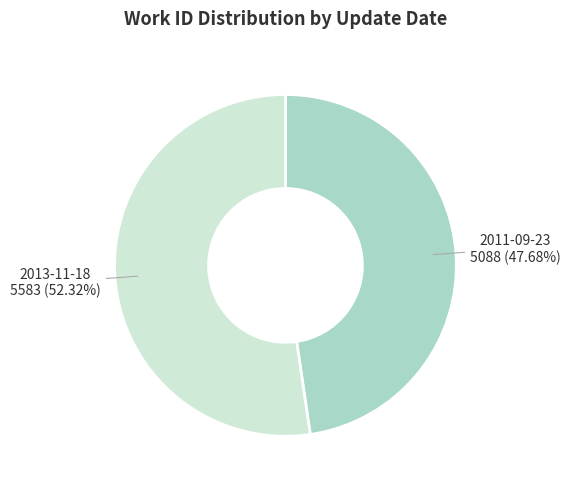

To the nearest percent, what percentage of the pie is 2013-11-18?

52%